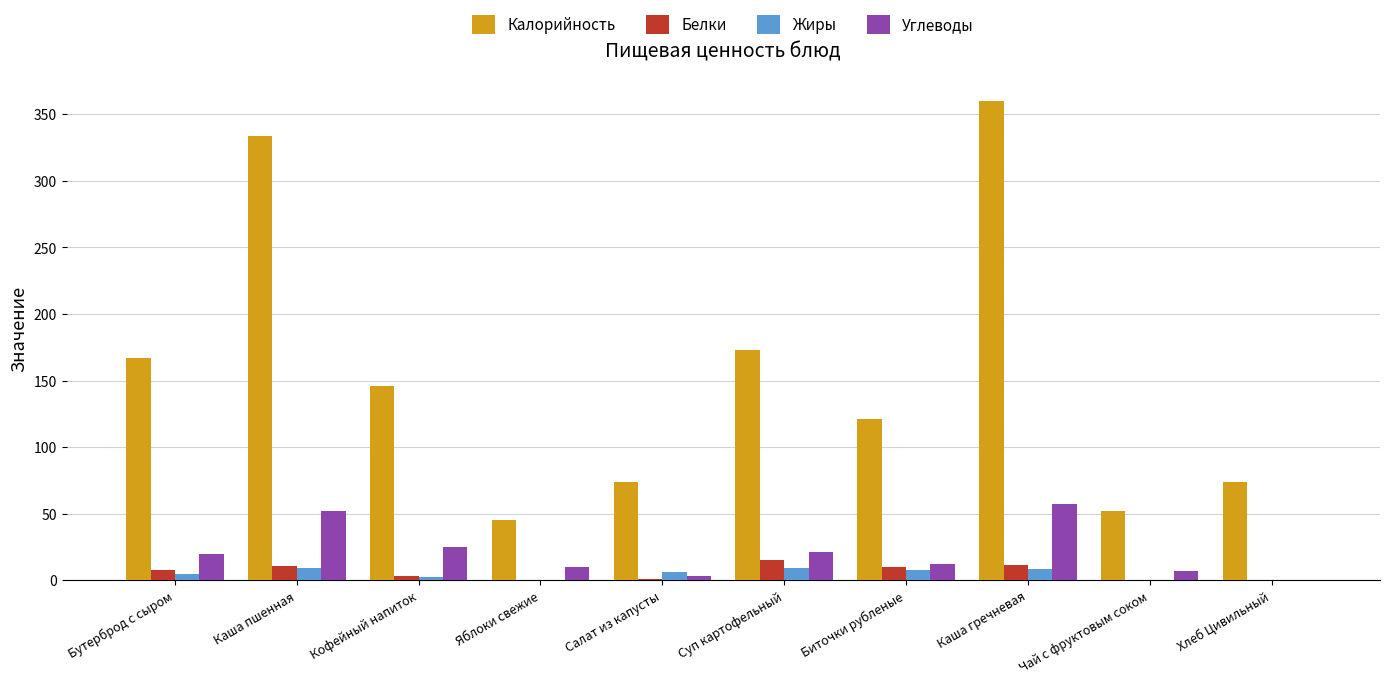

Are the bars grouped side by side (vs. stacked)?

Yes